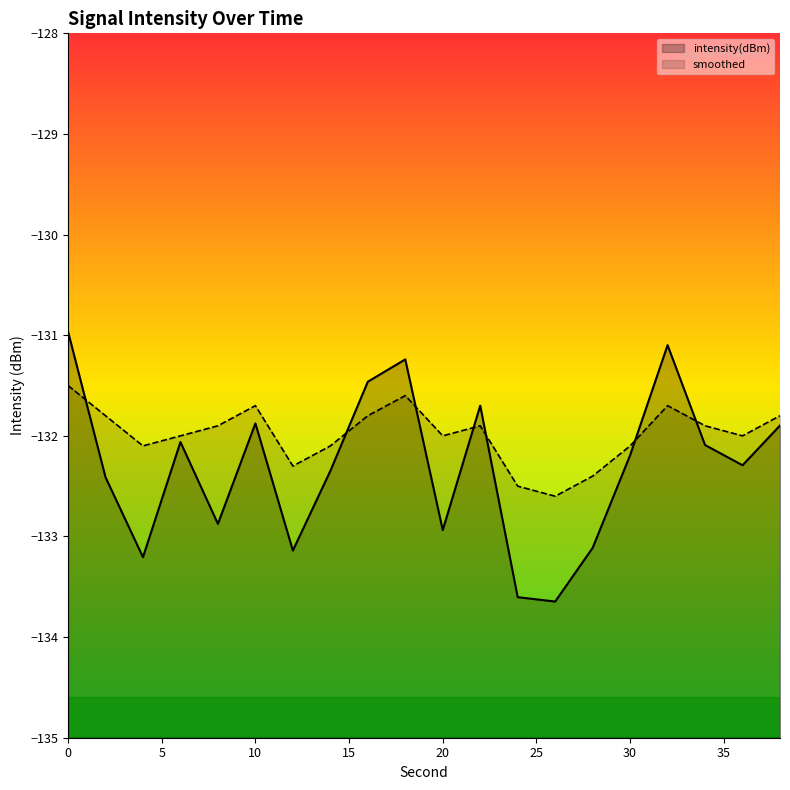

What is the highest value of the smoothed series?

-131.5